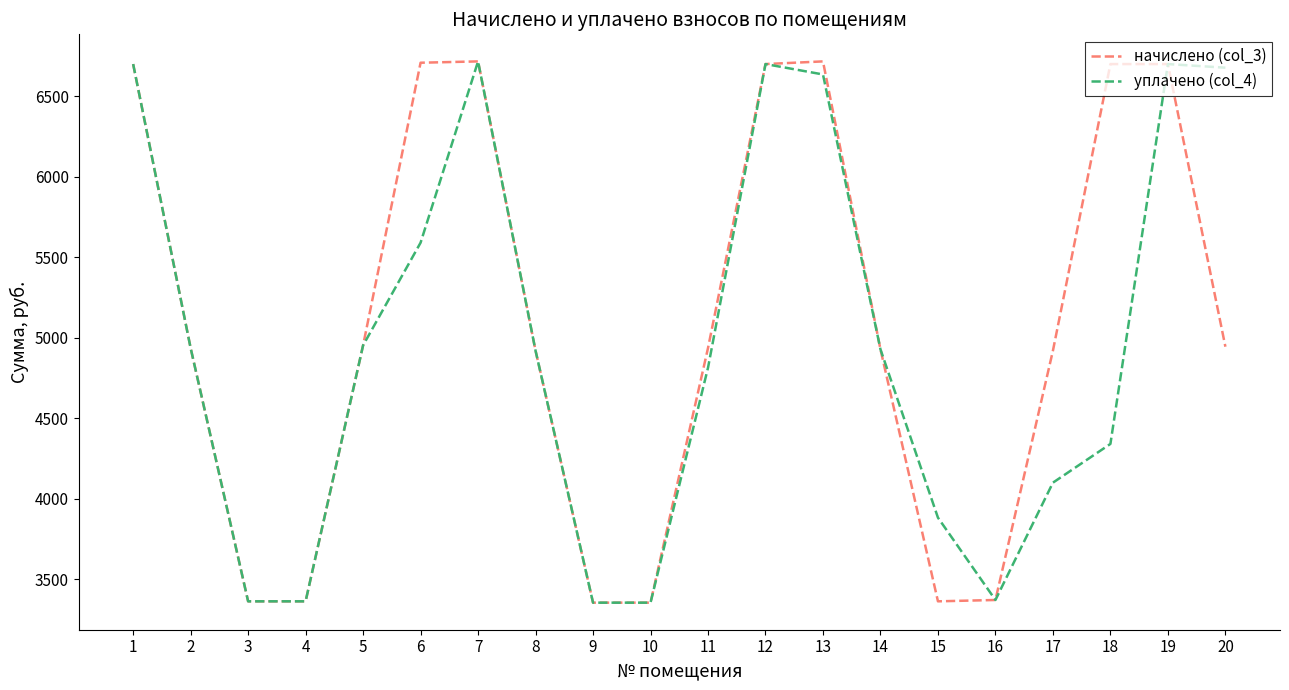

What is the maximum value for начислено (col_3)?

6715.1